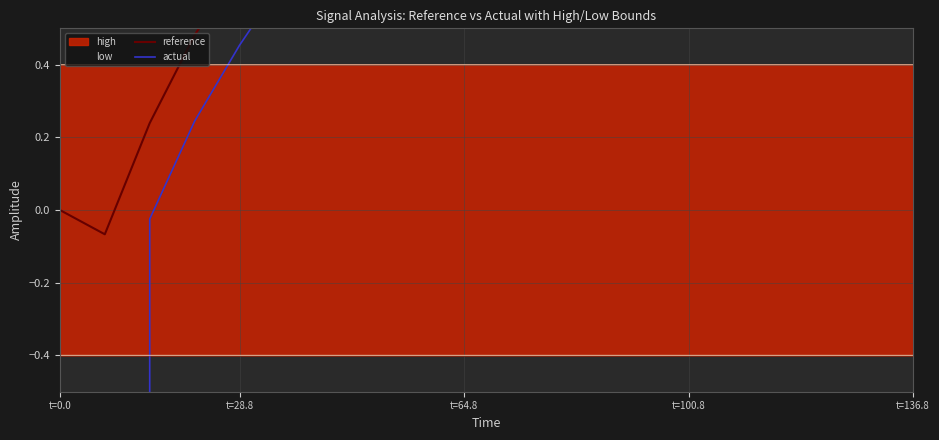

What is the value of the reference point at the 13th from the left?

1.3